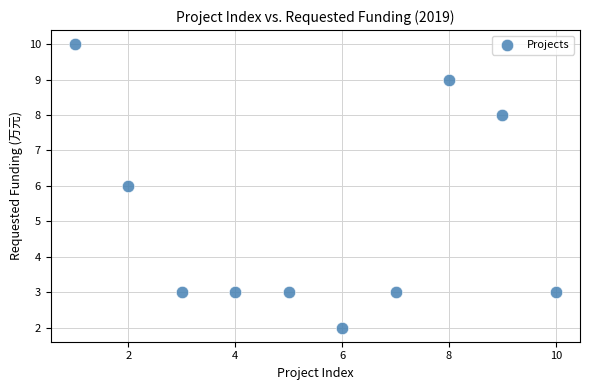

What is the range of Y values (max minus min)?

8